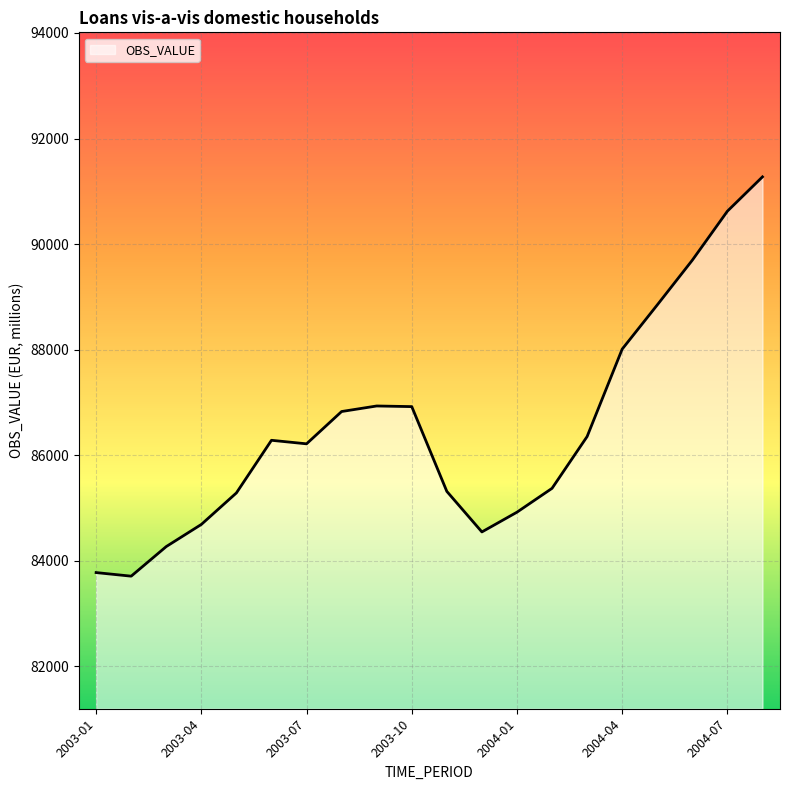

What is the difference between the maximum and minimum values?

7564